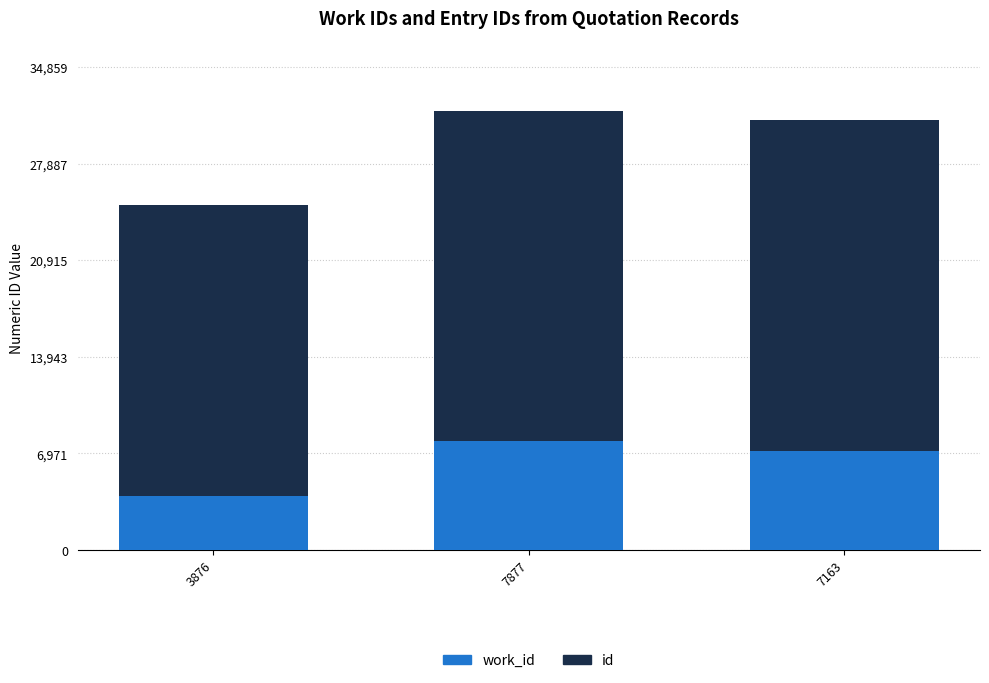

Which category has the lowest value in the work_id series?

3876